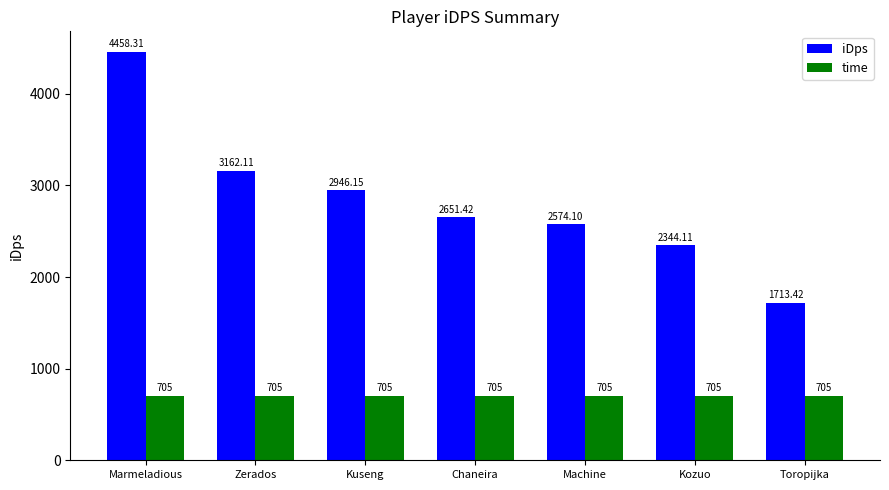

Are the bars grouped side by side (vs. stacked)?

Yes